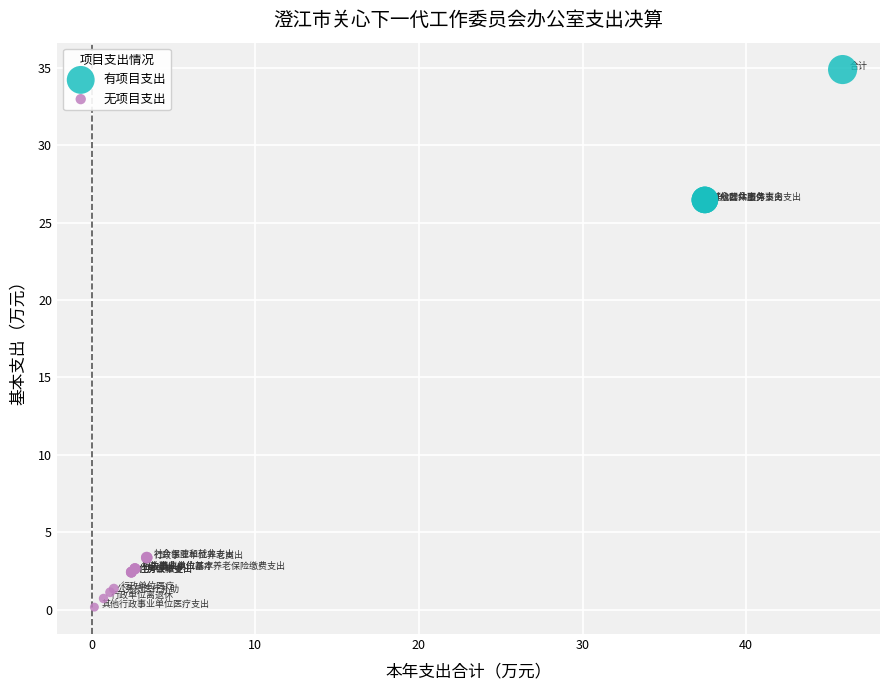

Which series contains the lowest Y value?

无项目支出